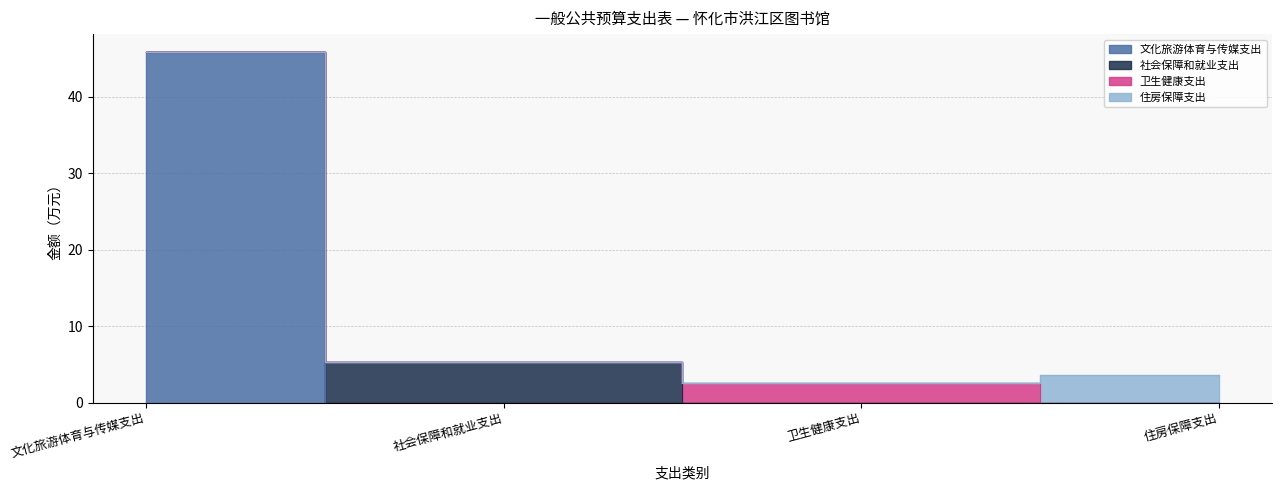

What is the total value across all series at 卫生健康支出?

2.5